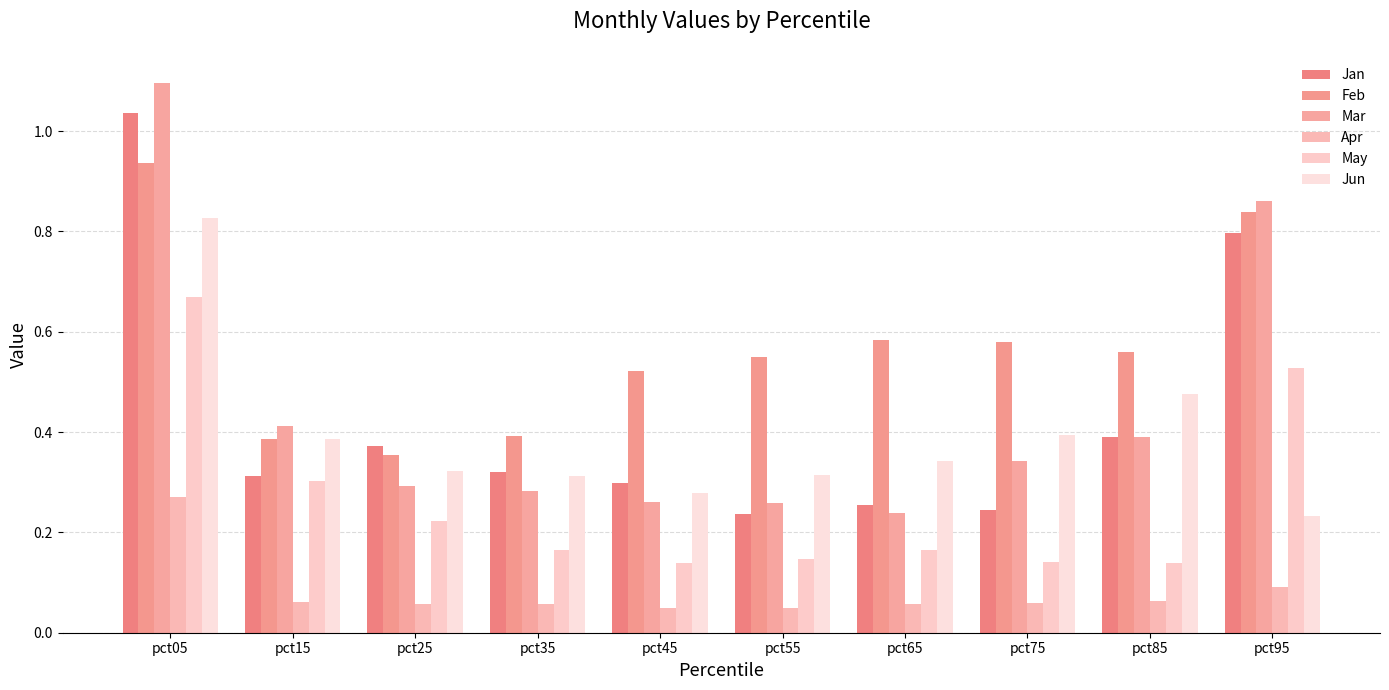

How many Feb values are between 0 and 1?

10